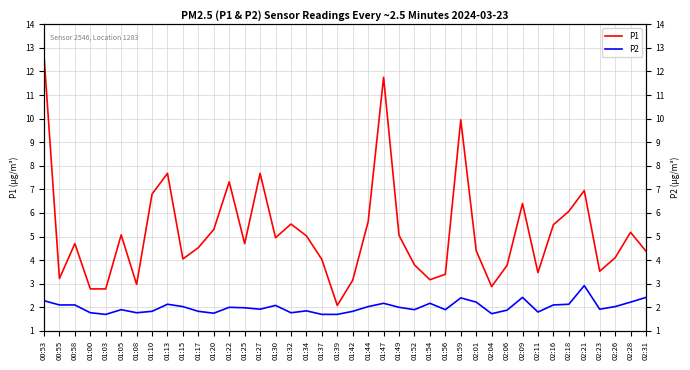

How many interior local valleys does the P2 series have?

10